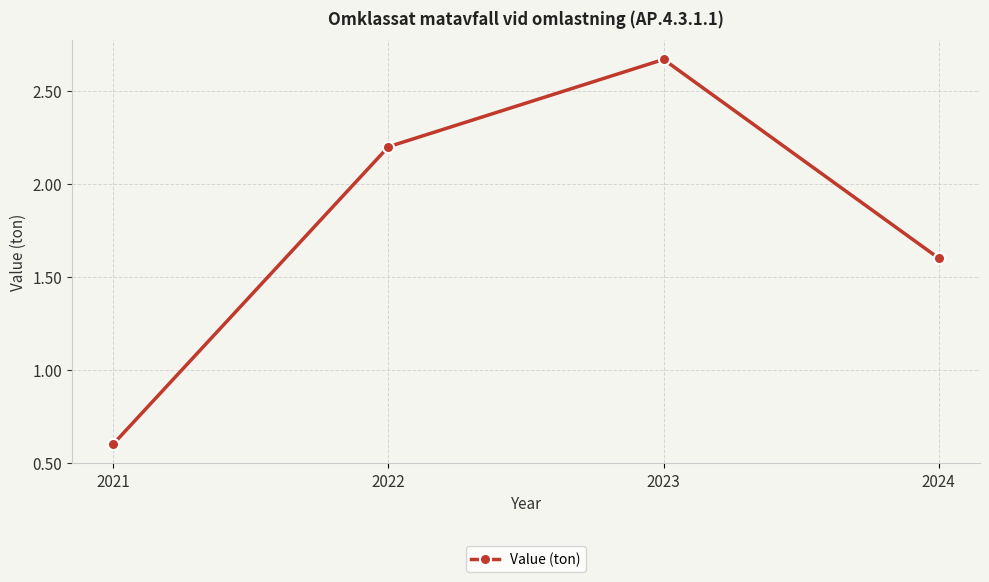

What is the value of the 4th point from the left?

1.6